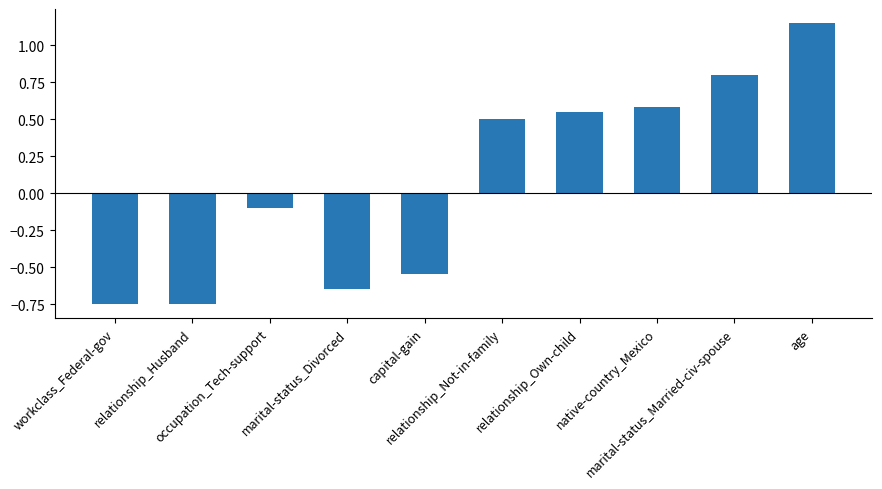

At which label does the data first exceed 0?

relationship_Not-in-family